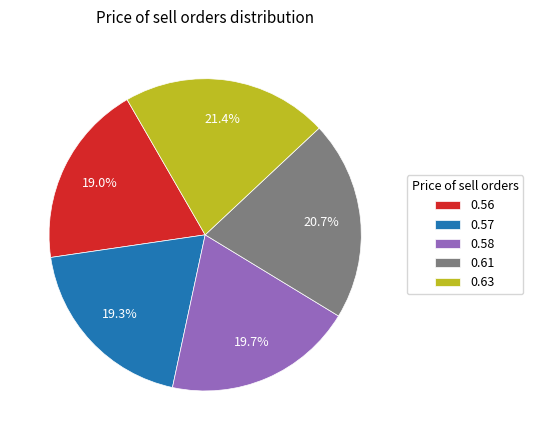

To the nearest percent, what percentage of the pie is 0.61?

21%